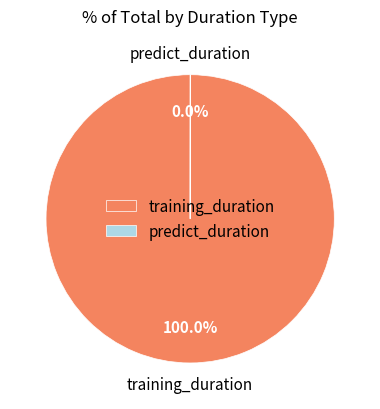

Does any single category account for the majority?

Yes